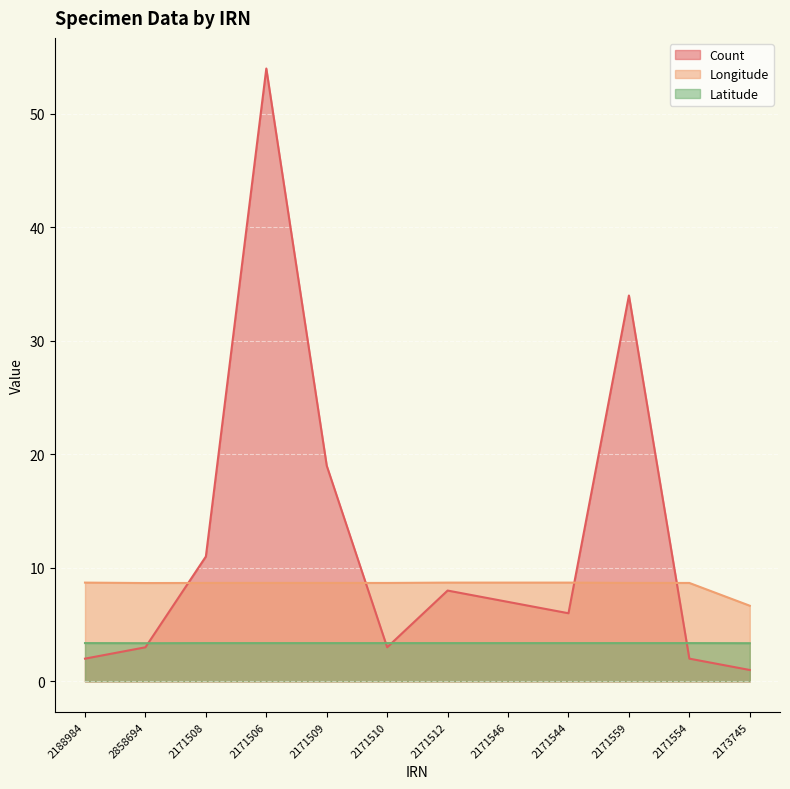

List the labels in order of Longitude value, largest first.

2188984, 2171512, 2171546, 2171544, 2171508, 2171506, 2171509, 2171510, 2171559, 2171554, 2858694, 2173745